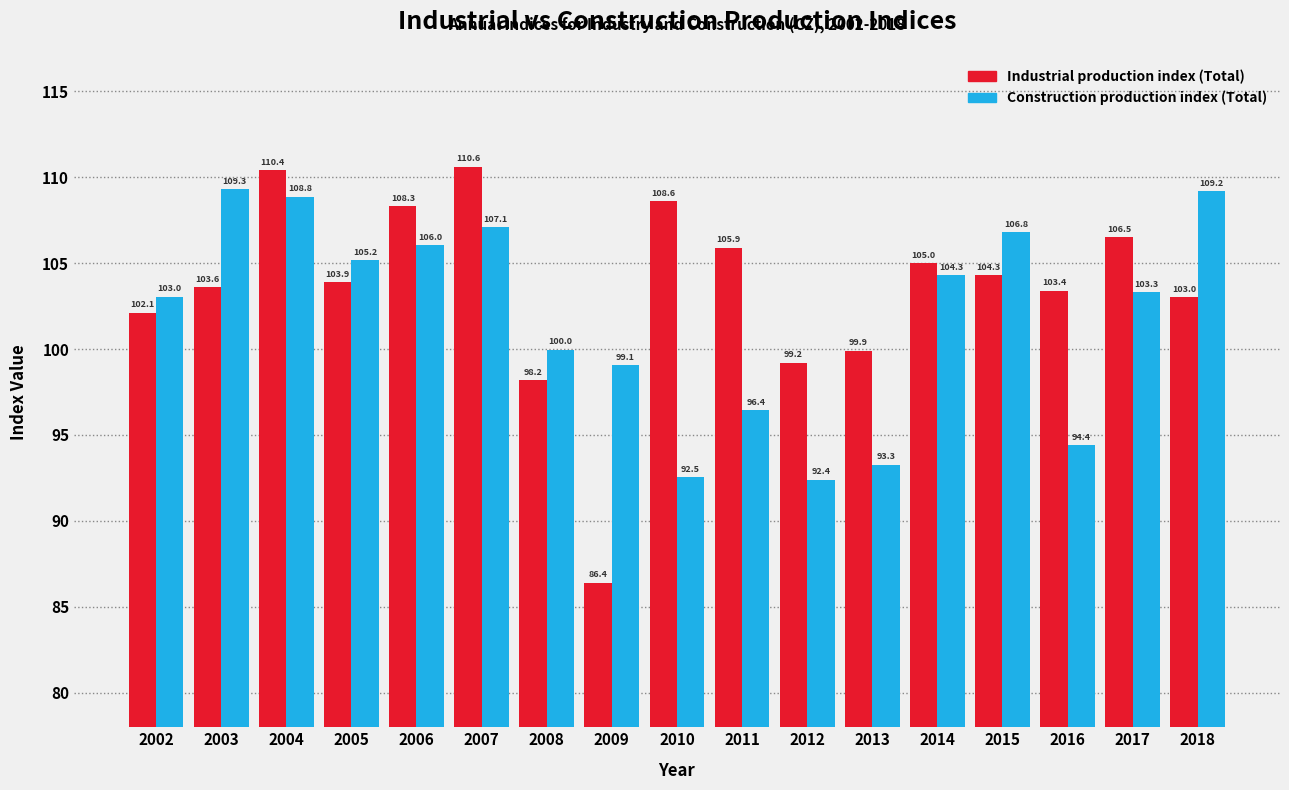

Which series has the largest total across all categories?

Industrial production index (Total)